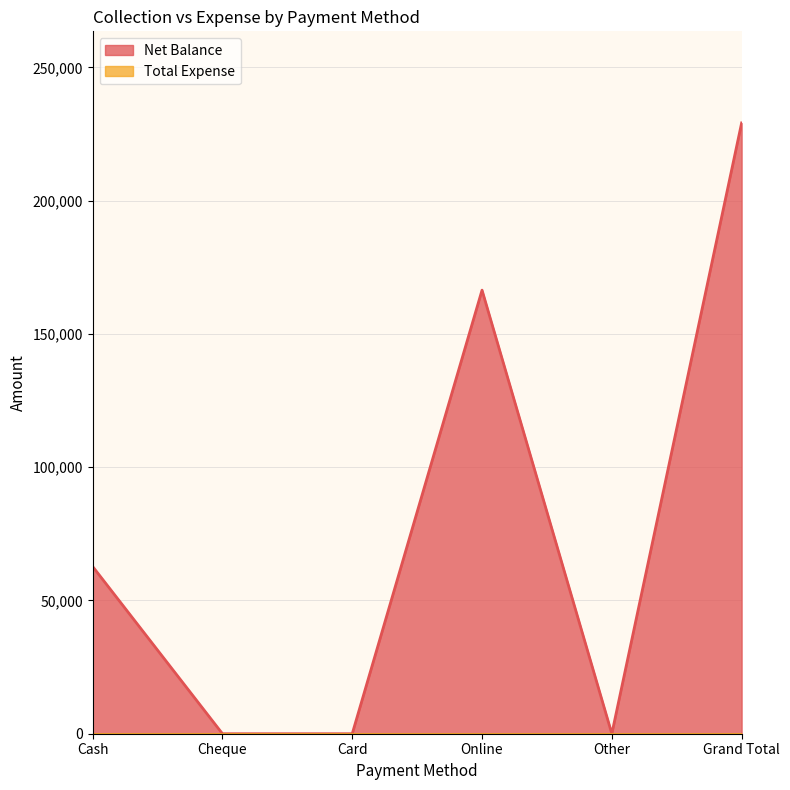

Reading left to right, what are all the values shown in this chart?

62725	0	0	166405	0	229130